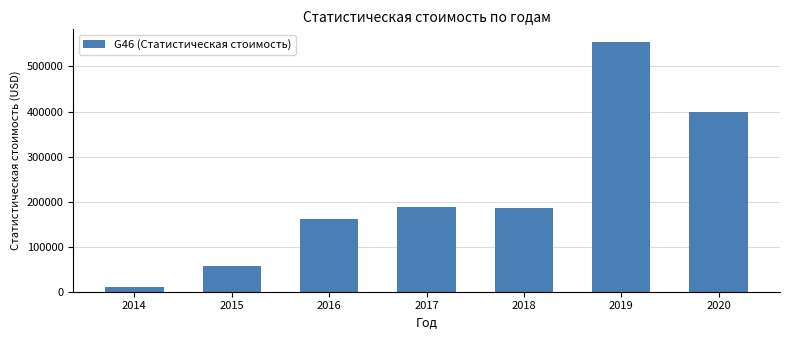

What is the greatest value displayed?

554706.4